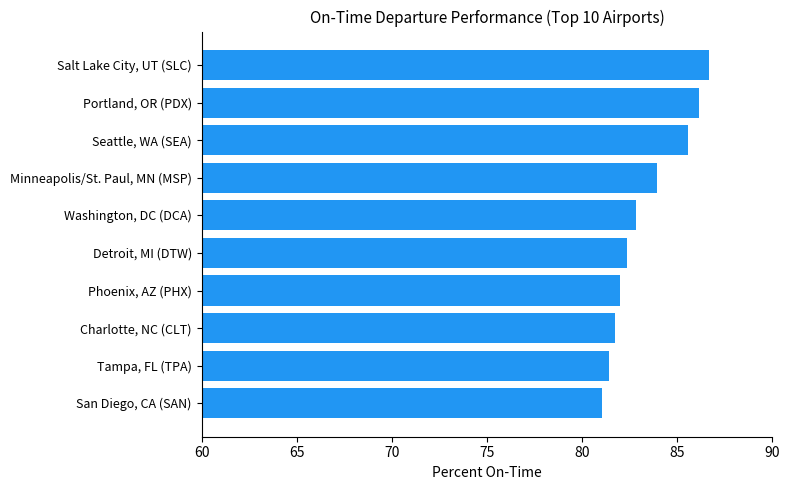

What is the difference between the second highest and minimum values?

5.1